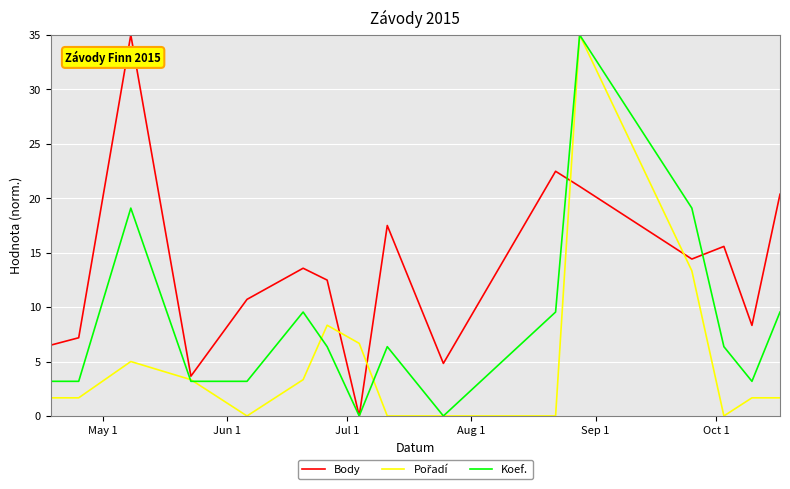

At how many categories does at least one series exceed 28?

2